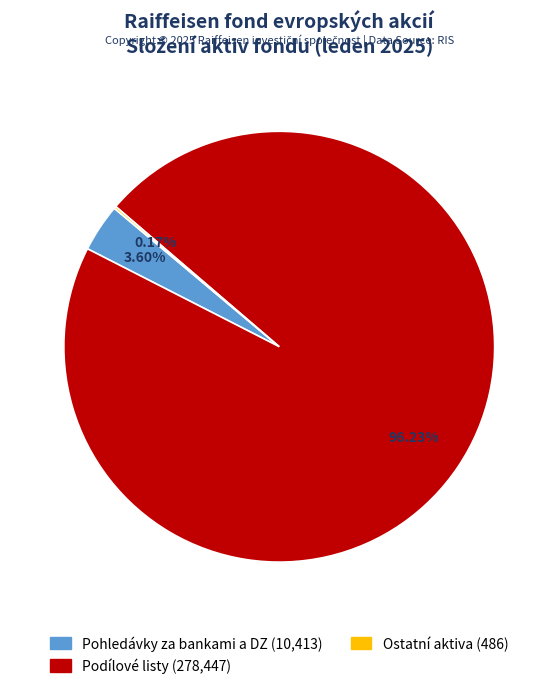

Combined, what portion of the pie is Podílové listy and Pohledávky za bankami a DZ?

99.8%